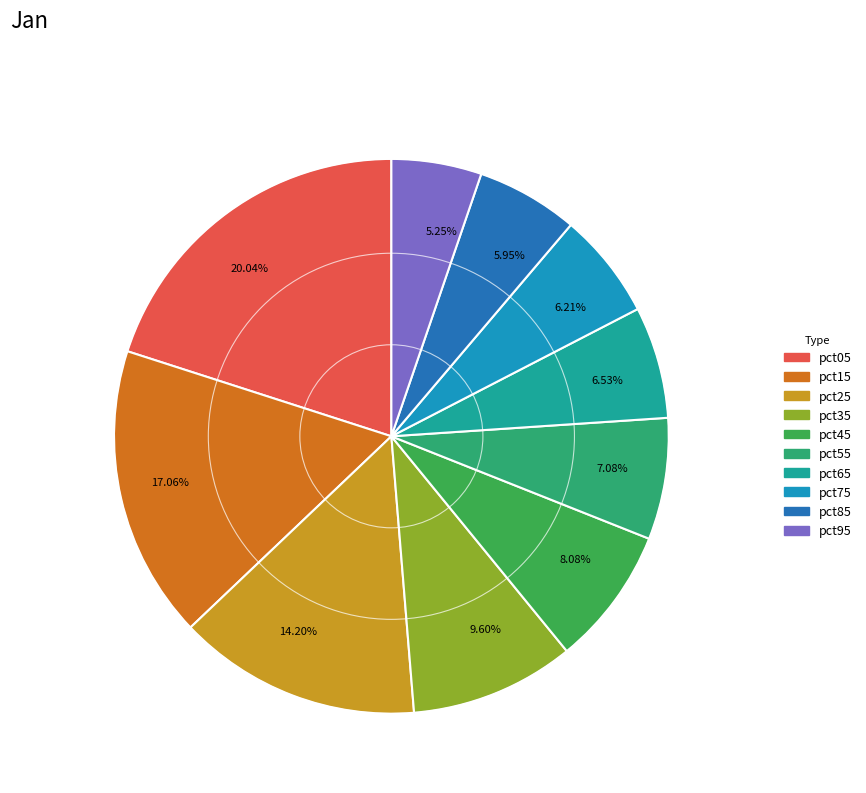

Which has a higher value, 9.60% or 14.20%?

14.20%